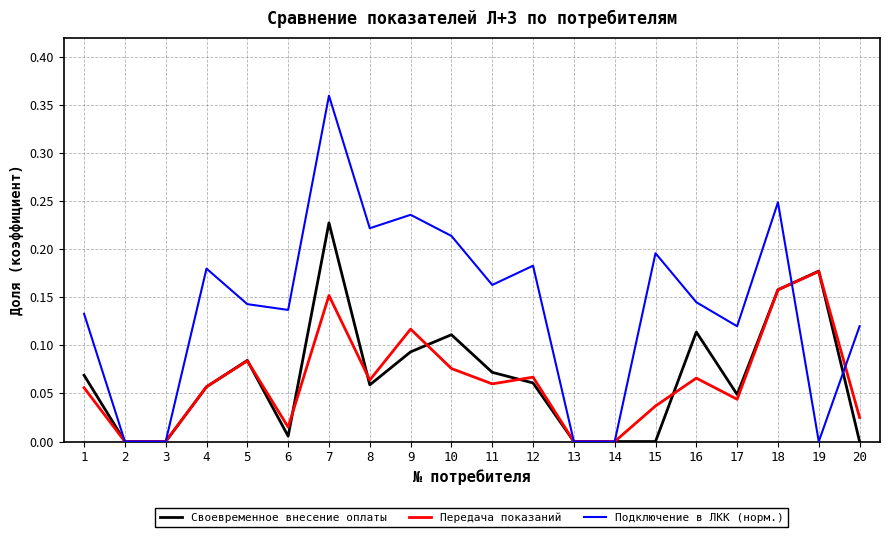

The Передача показаний series shows 0.0 at 6. True or false?

True